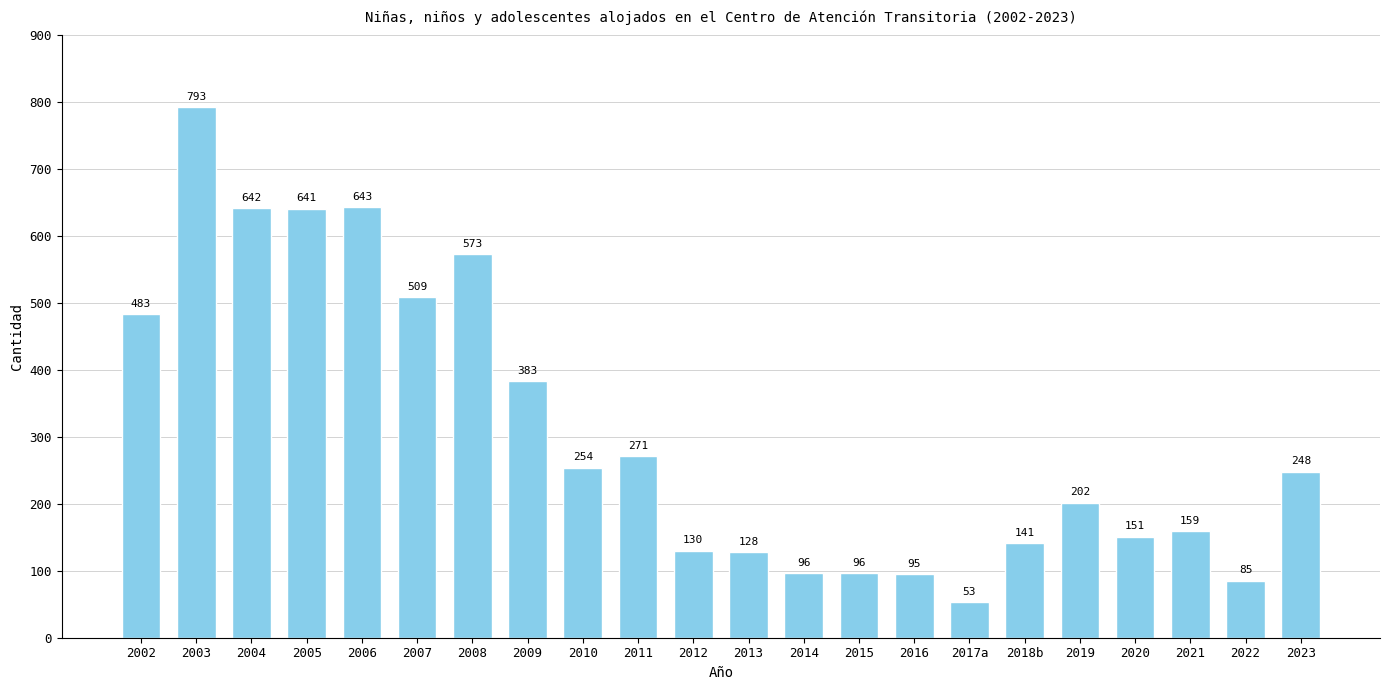

Reading left to right, list all the values displayed in this chart.

2002=483	2003=793	2004=642	2005=641	2006=643	2007=509	2008=573	2009=383	2010=254	2011=271	2012=130	2013=128	2014=96	2015=96	2016=95	2017a=53	2018b=141	2019=202	2020=151	2021=159	2022=85	2023=248